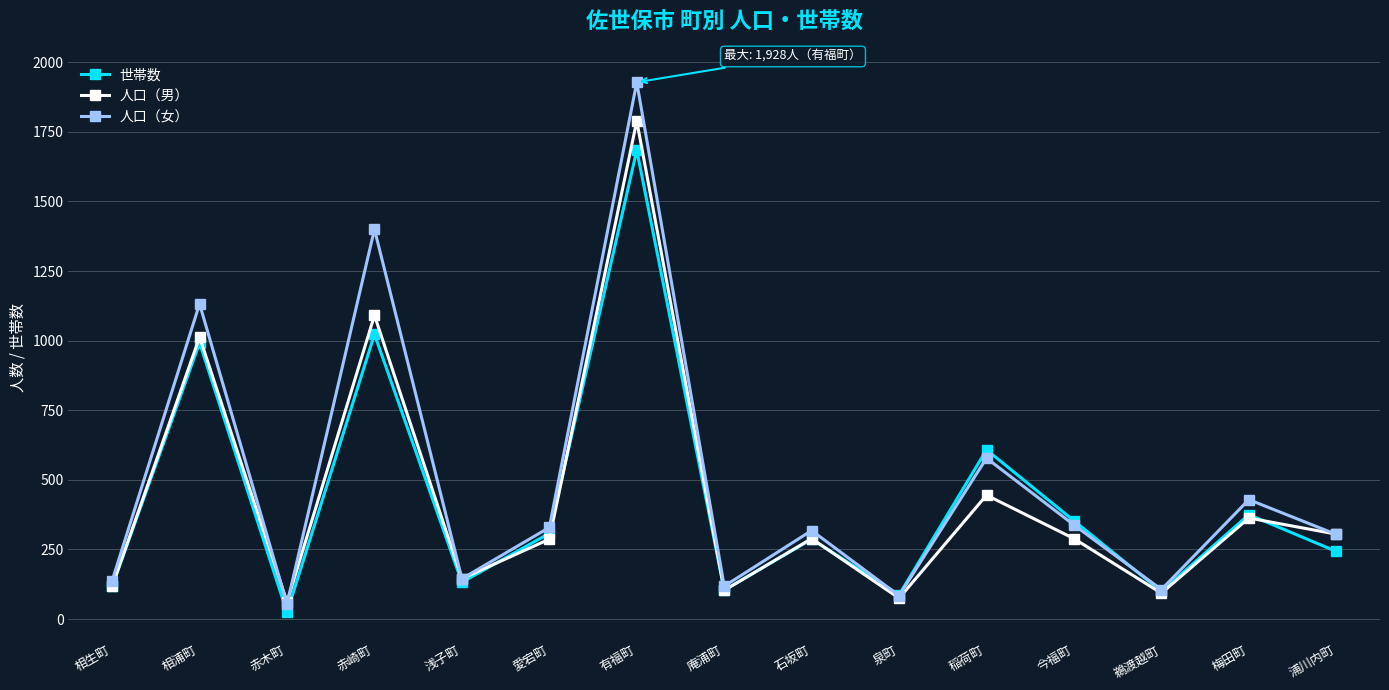

What is the difference between the highest and lowest values at 稲荷町?

163